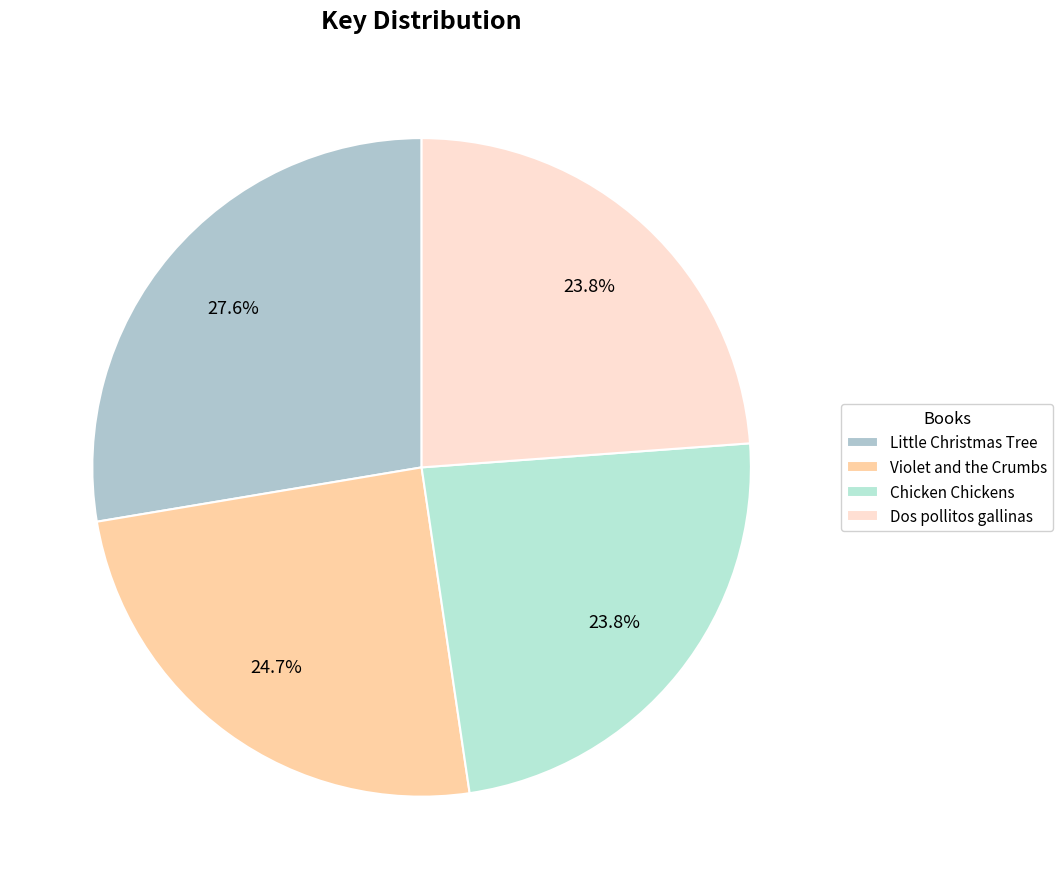

How many slices are in this pie chart?

4